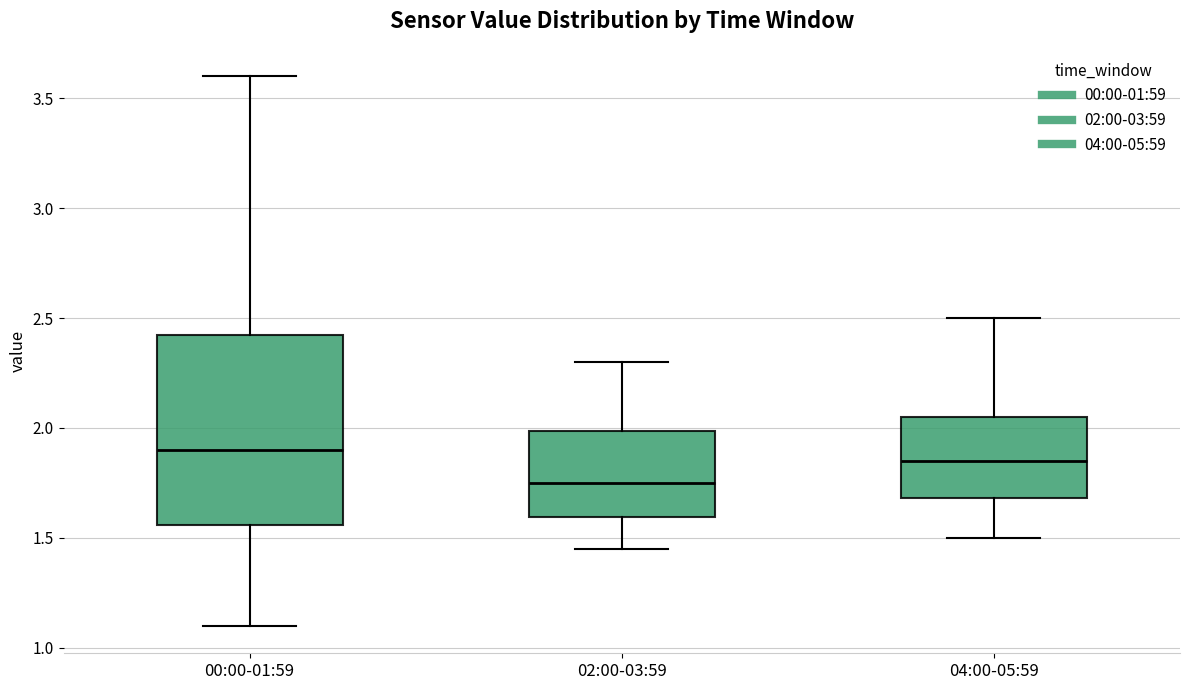

Reading left to right, transcribe this box plot: for each box, give where its median line is, the range the box spans, and where its two whiskers end, as read against the y-axis. The values are not printed on the chart, so give them approximately, as read against the axis.

00:00-01:59: median 1.90, box 1.55 to 2.45, whiskers 1.10 to 3.60
02:00-03:59: median 1.75, box 1.60 to 2.00, whiskers 1.45 to 2.30
04:00-05:59: median 1.85, box 1.70 to 2.05, whiskers 1.50 to 2.50